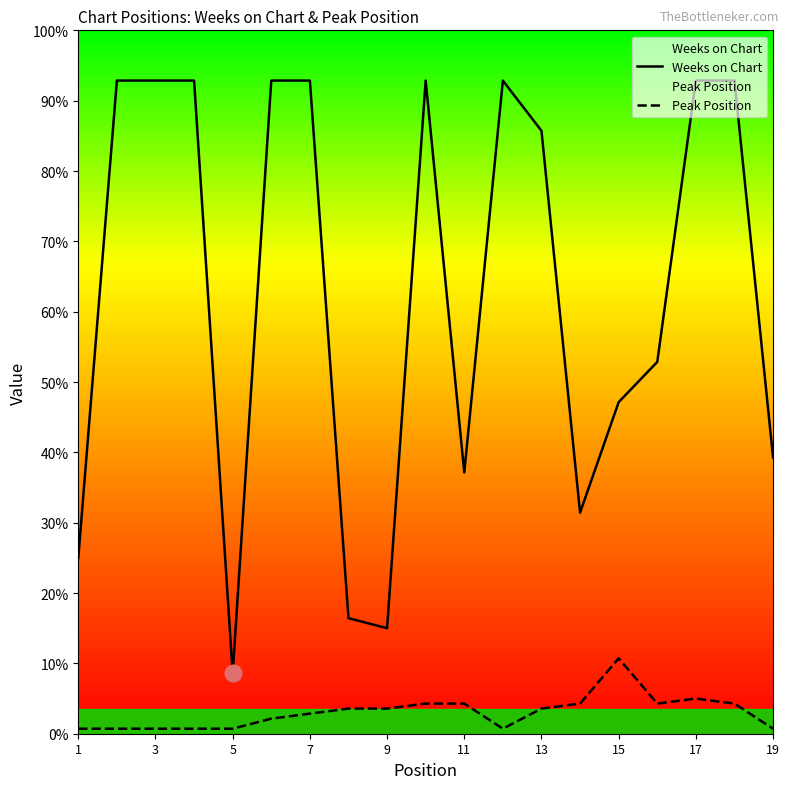

Between 15 and 12, which series saw the biggest shift?

Weeks on Chart